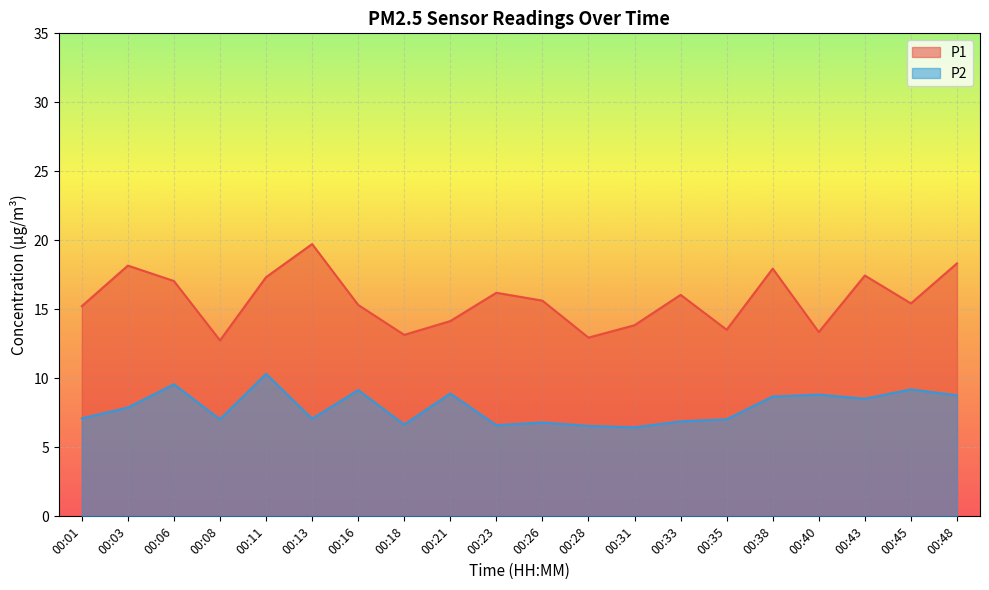

True or false: P1 and P2 cross at least once.

False